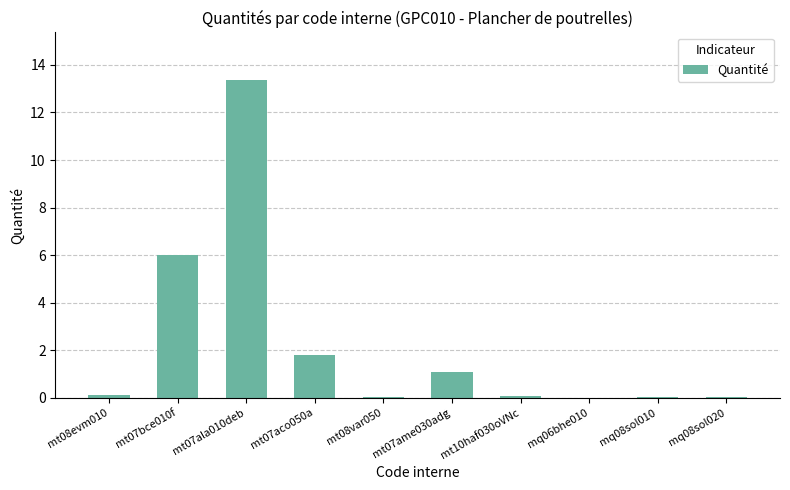

The value at mt07aco050a is 0.6. True or false?

False